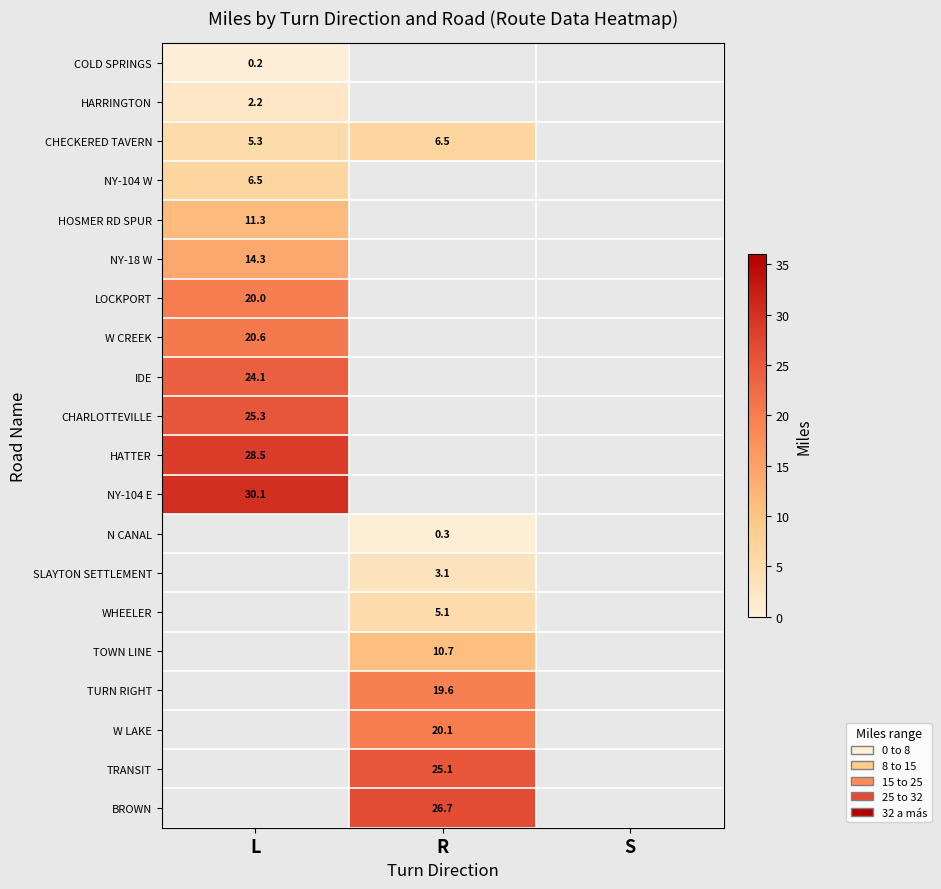

How many categories are shown in the chart?

3